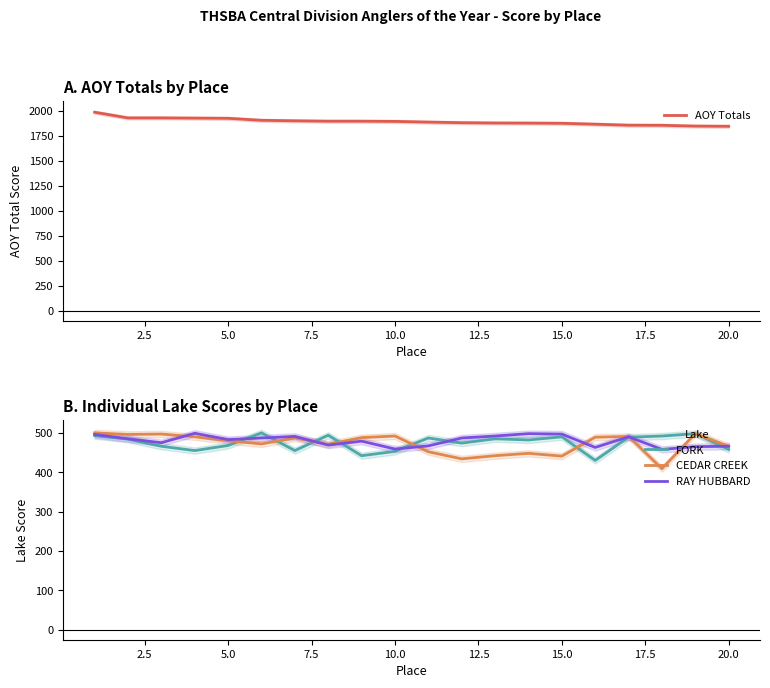

How many lines are shown in the chart?

4